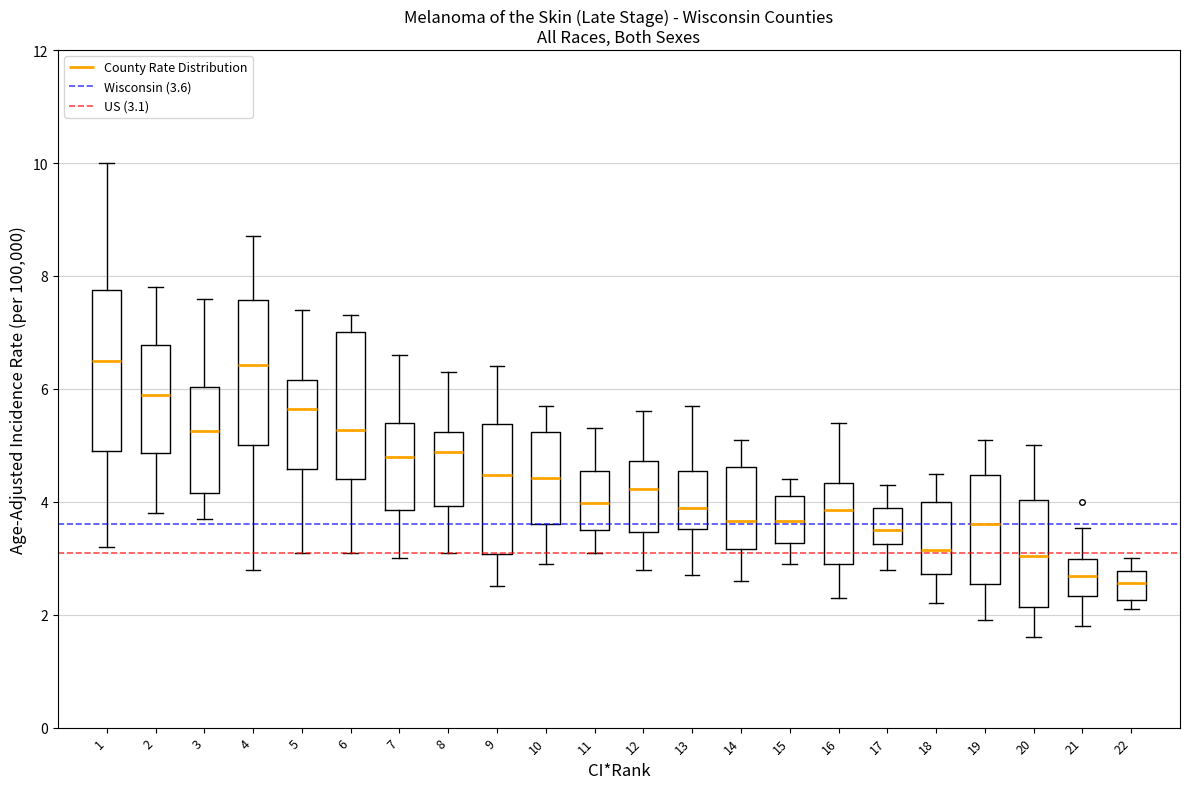

Where does the lower whisker of the box at x = 11 end on the y-axis? The values are not printed on the chart, so give them approximately, as read against the axis.

3.2